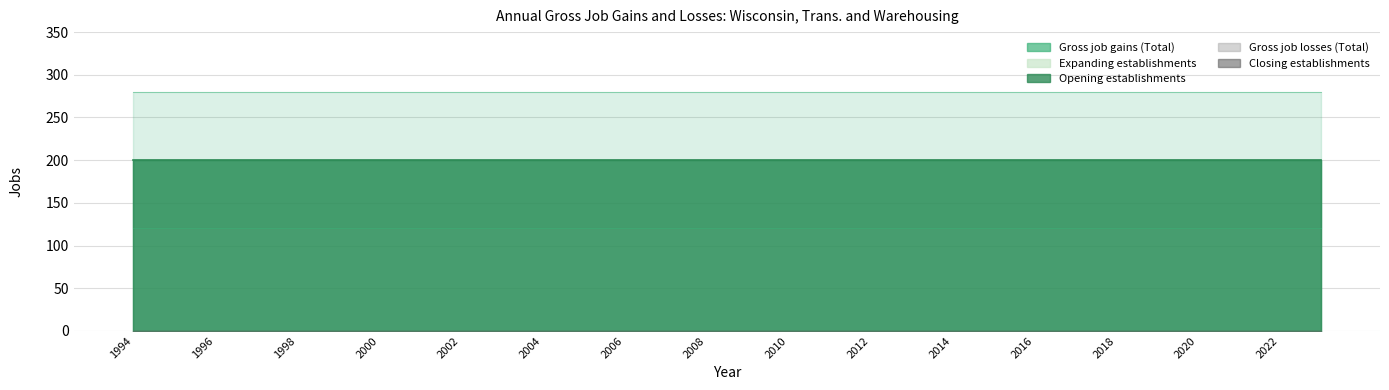

Between 2011 and 2019, which series saw the biggest shift?

Gross job gains (Total)